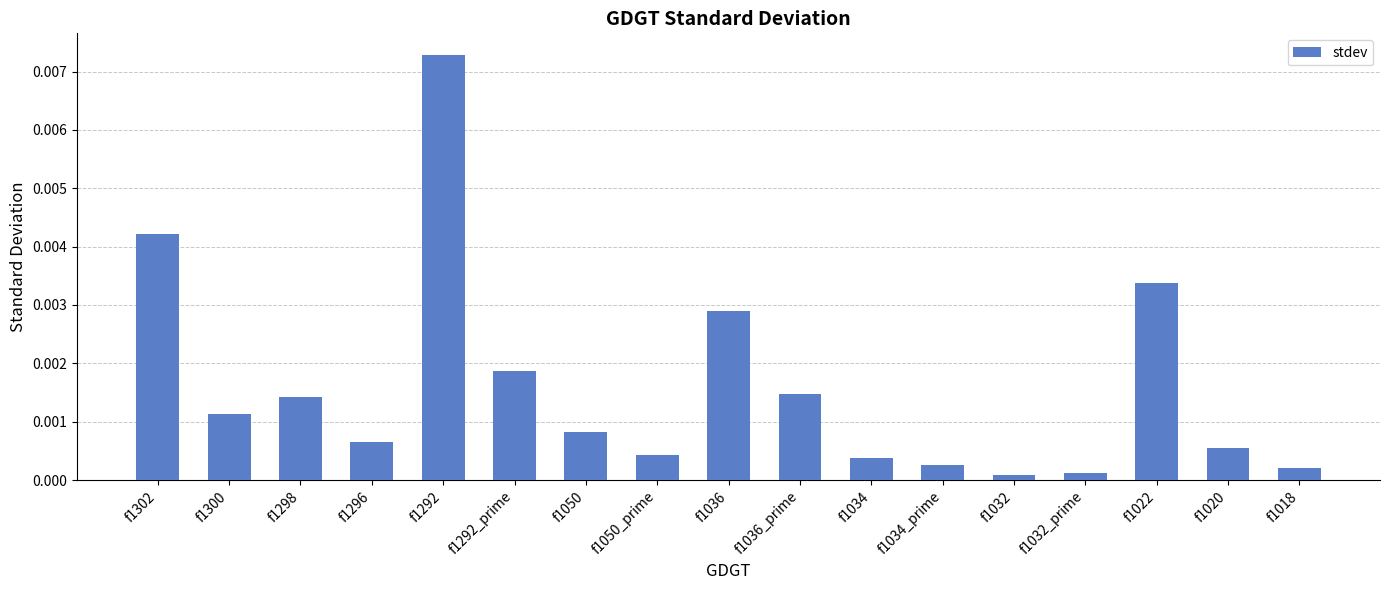

How many categories are shown in the chart?

17